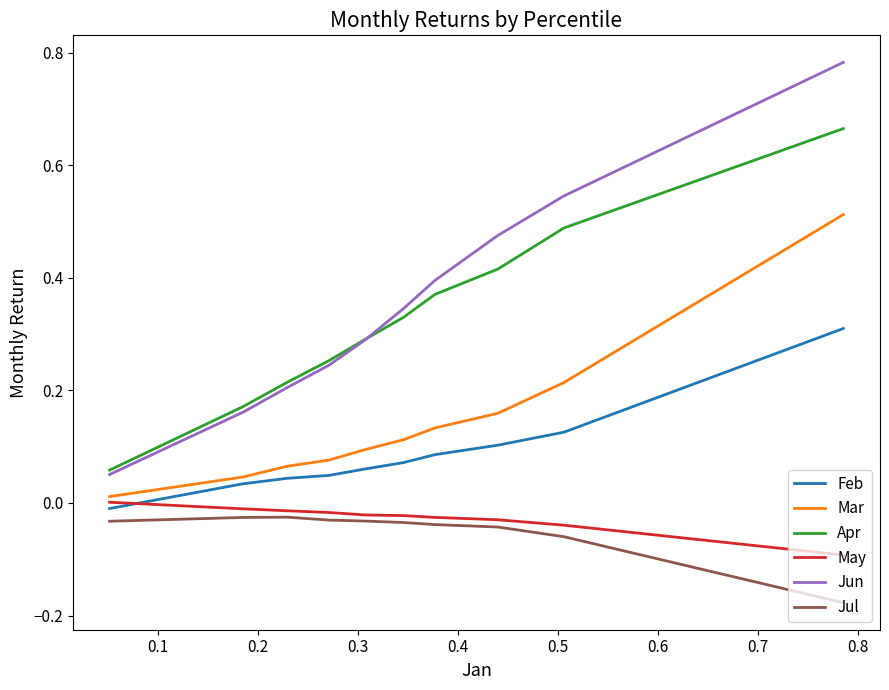

True or false: Feb and Jun cross at least once.

False